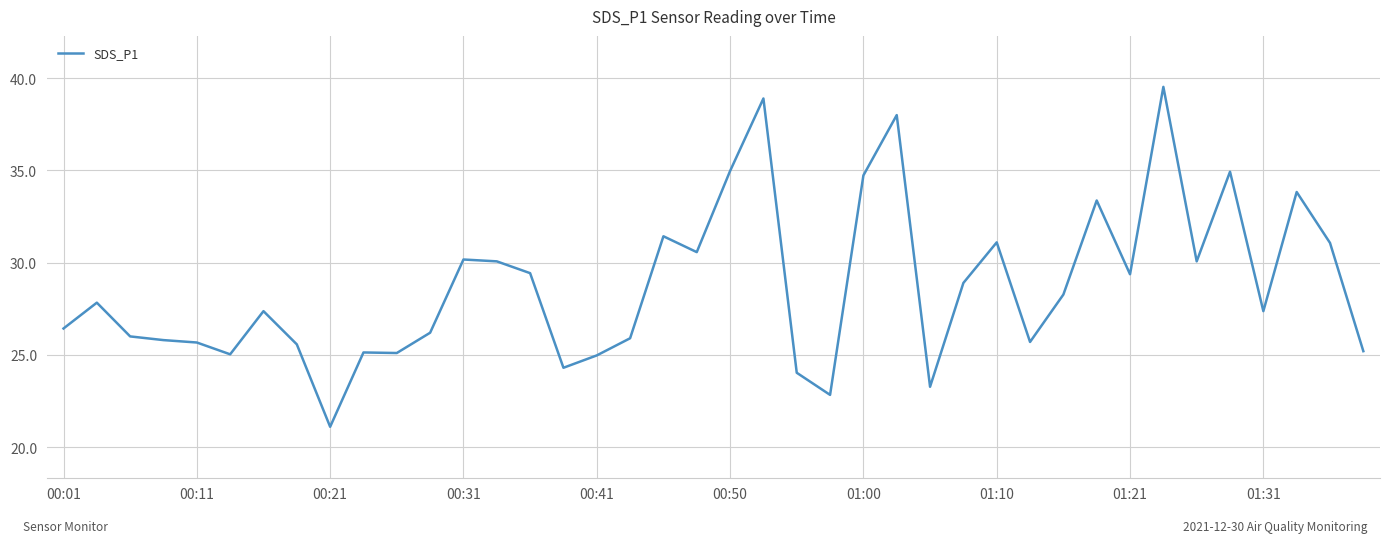

What is the difference between the maximum and minimum values?

18.4